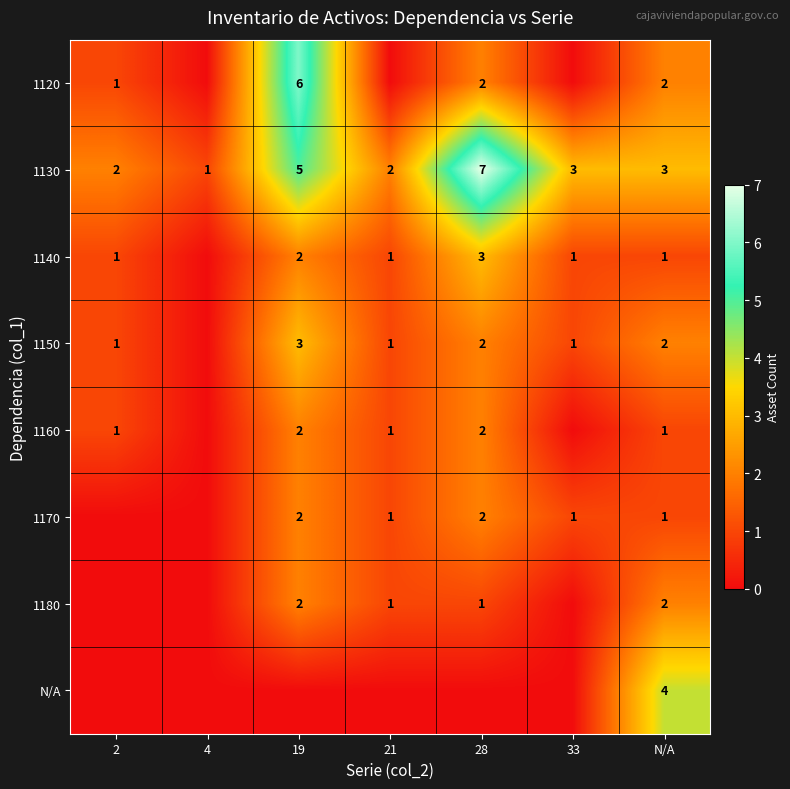

What is the spread (max minus min) of values at 2?

2